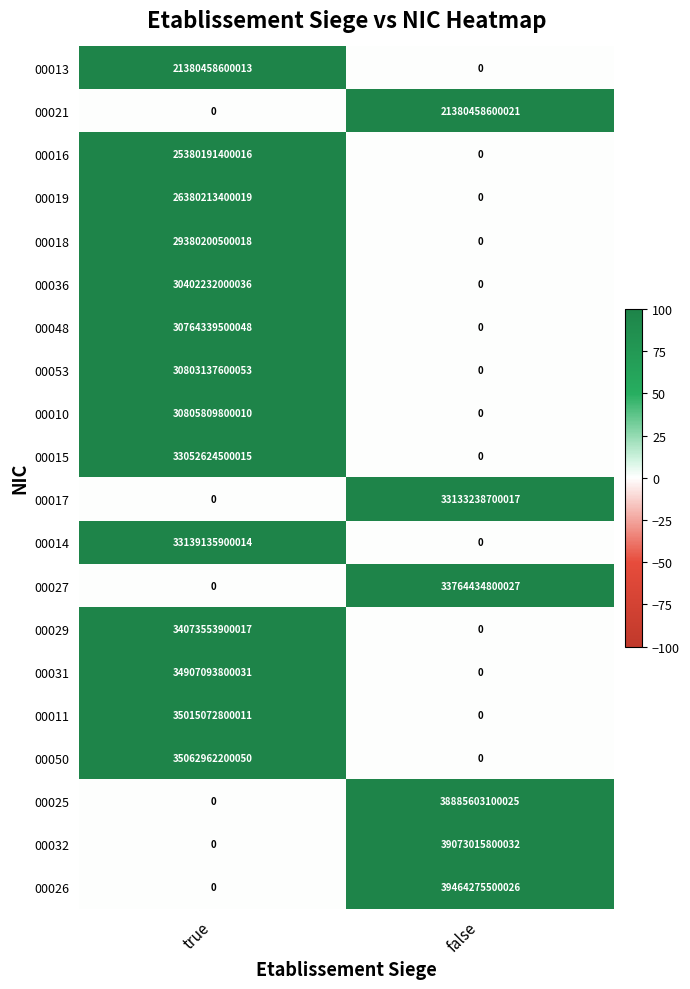

Rank the categories by 00029 value from highest to lowest.

true, false